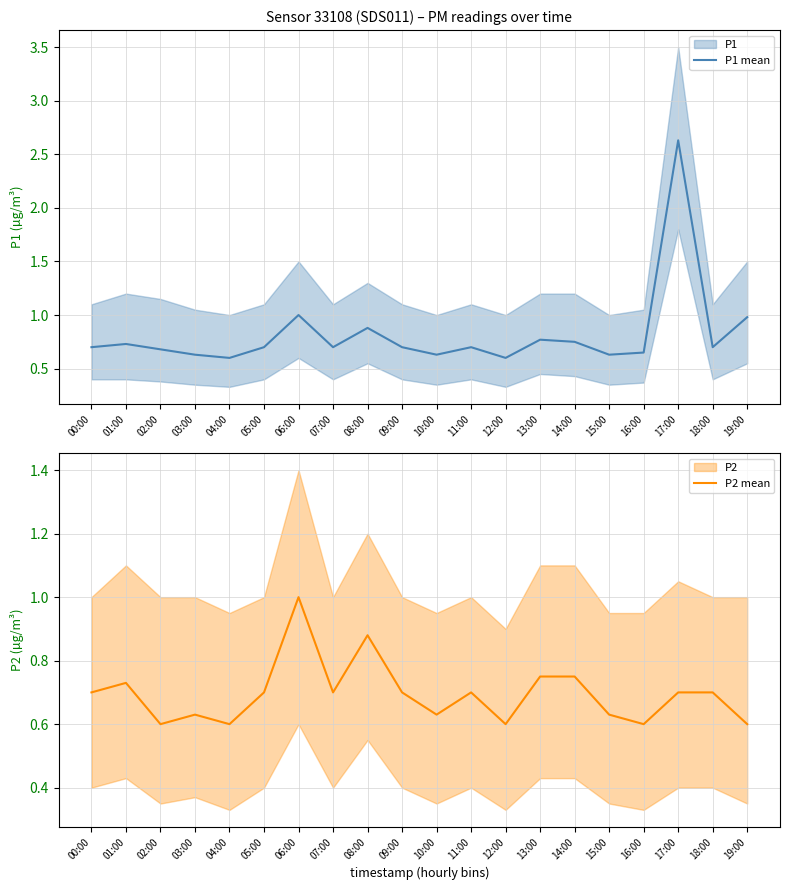

The value of P2 mean at 16:00 is 0.6. True or false?

True